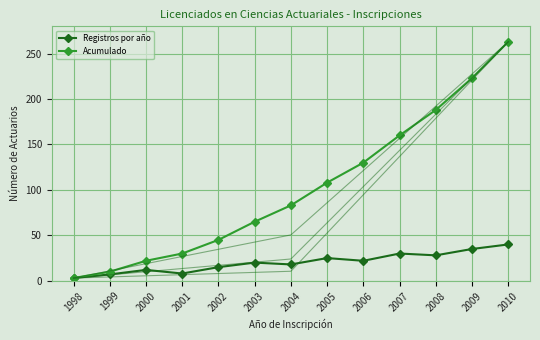

At which category does Registros por año reach its first local valley?

2001